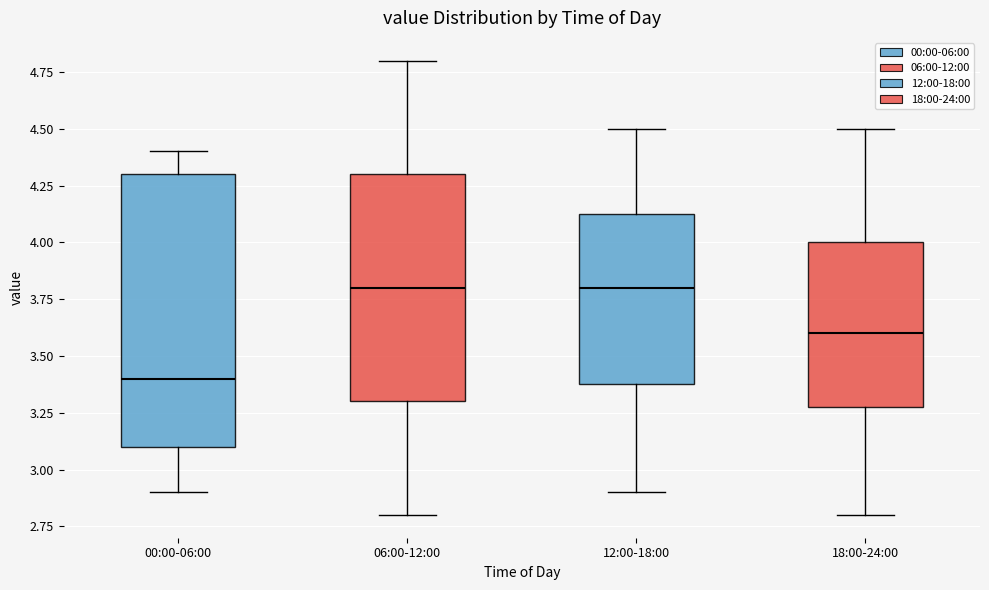

Comparing the boxes themselves (not the whiskers), which one is the tallest?

00:00-06:00